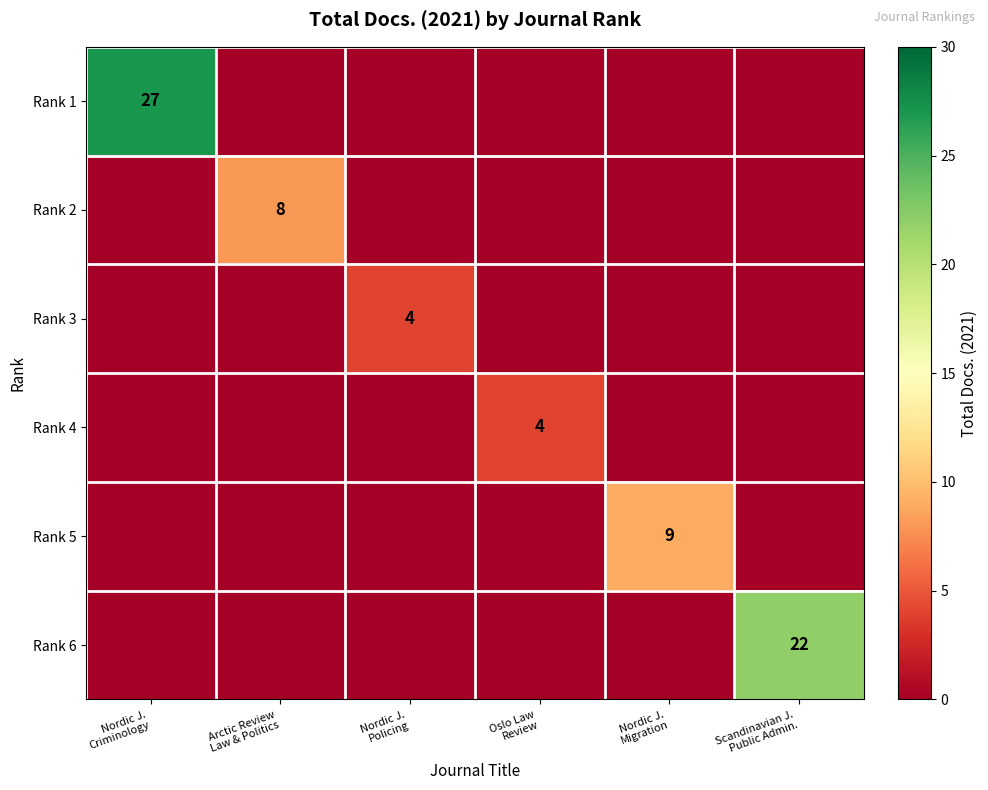

At which label does Rank 6 reach its minimum?

Nordic J. Criminology